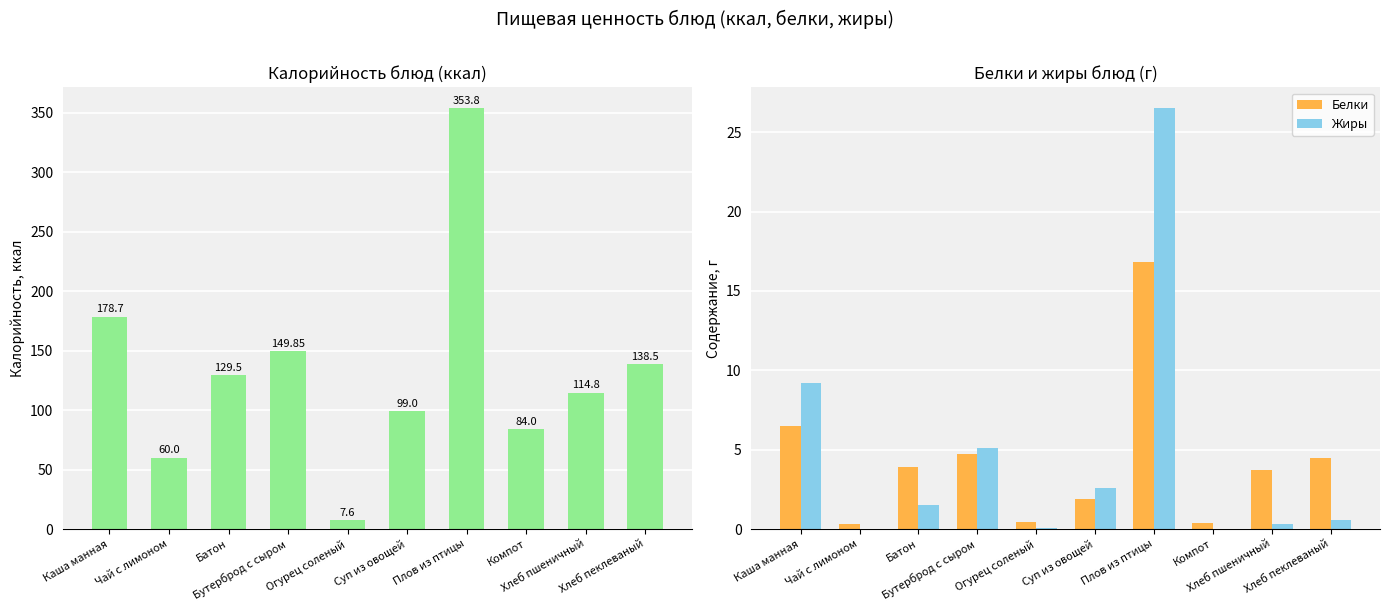

Which category has the highest value in the Жиры series?

Плов из птицы